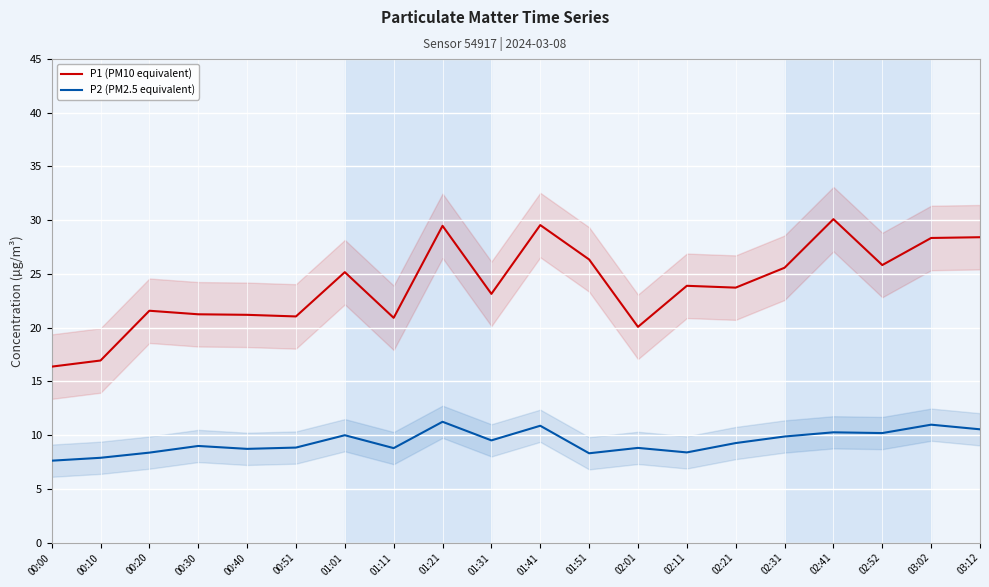

Reading left to right, list all the values displayed in this chart.

P1 (PM10 equivalent): 00:00=16.4	00:10=16.9	00:20=21.6	00:30=21.2	00:40=21.2	00:51=21.1	01:01=25.2	01:11=20.9	01:21=29.5	01:31=23.1	01:41=29.6	01:51=26.4	02:01=20.1	02:11=23.9	02:21=23.7	02:31=25.6	02:41=30.1	02:52=25.8	03:02=28.4	03:12=28.4
P2 (PM2.5 equivalent): 00:00=7.6	00:10=7.9	00:20=8.4	00:30=9.0	00:40=8.7	00:51=8.8	01:01=10.0	01:11=8.8	01:21=11.2	01:31=9.5	01:41=10.9	01:51=8.3	02:01=8.8	02:11=8.4	02:21=9.3	02:31=9.9	02:41=10.3	02:52=10.2	03:02=11.0	03:12=10.6